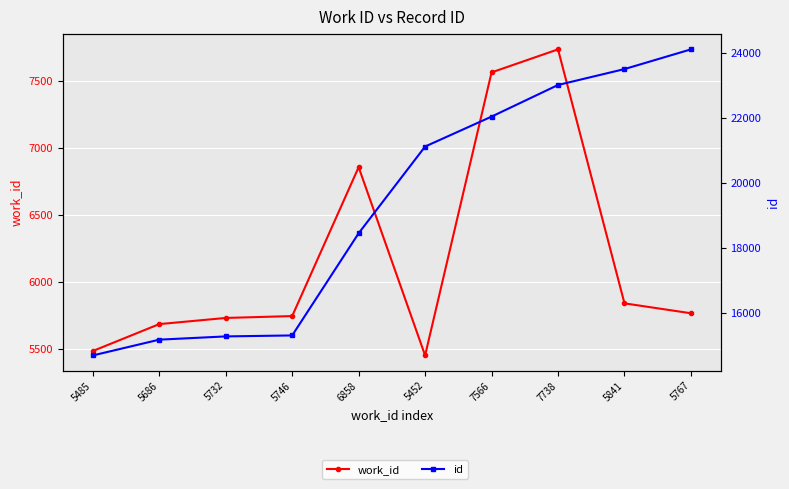

What is the total value across all series at 7738?

30757